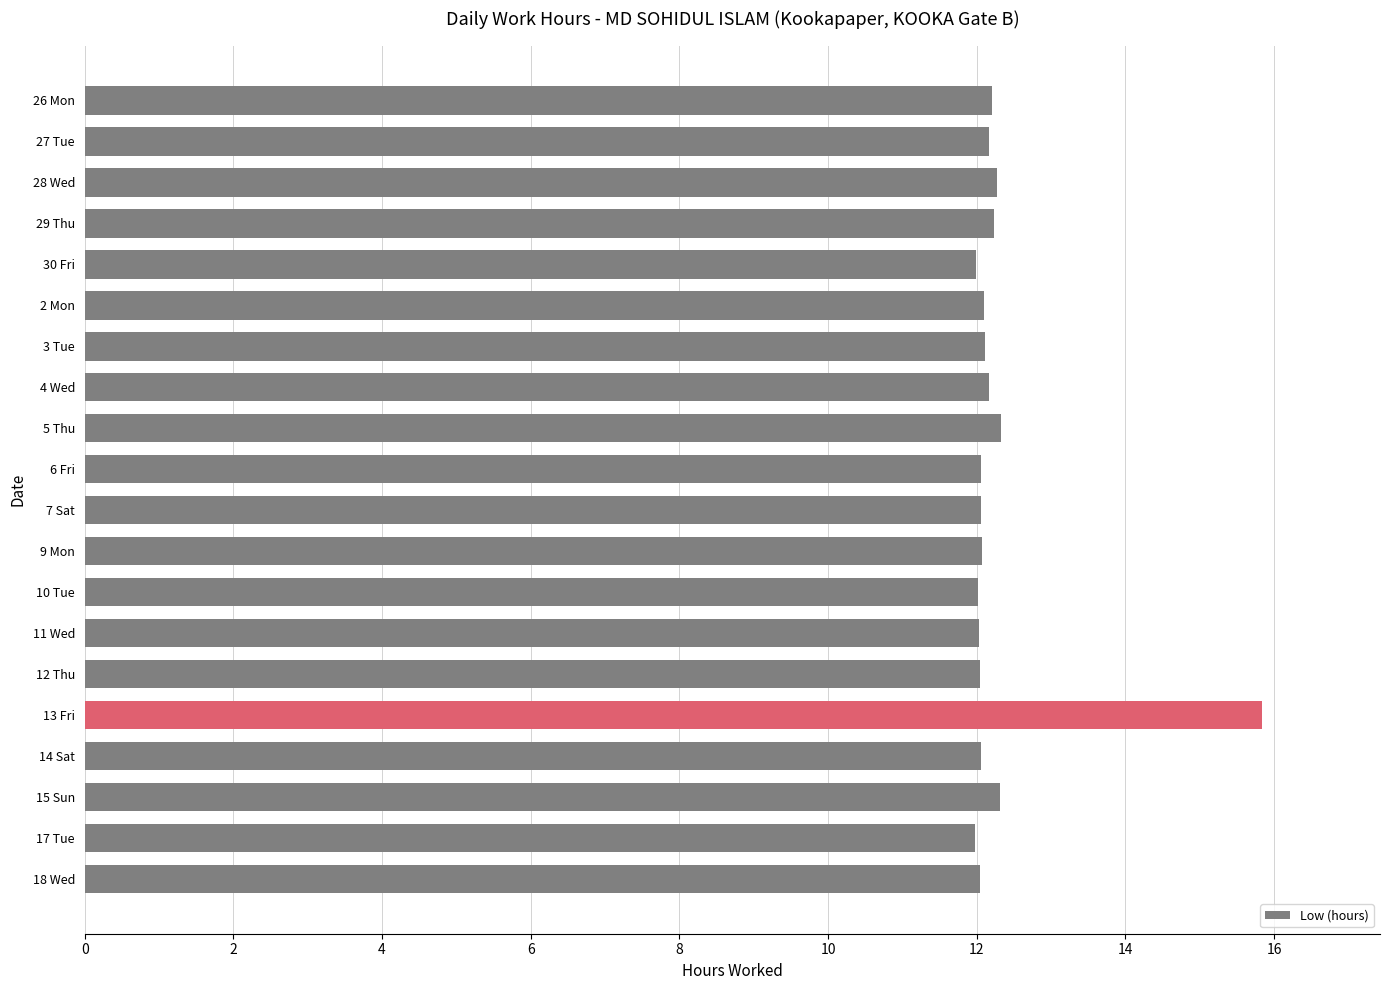

What is the difference between the second highest and minimum values?

0.3